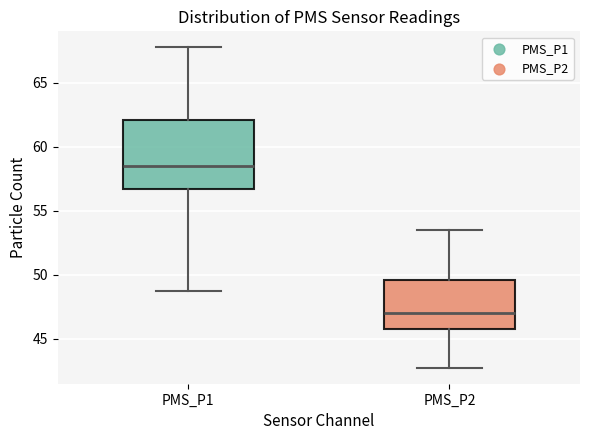

Which box has the highest median line?

PMS_P1